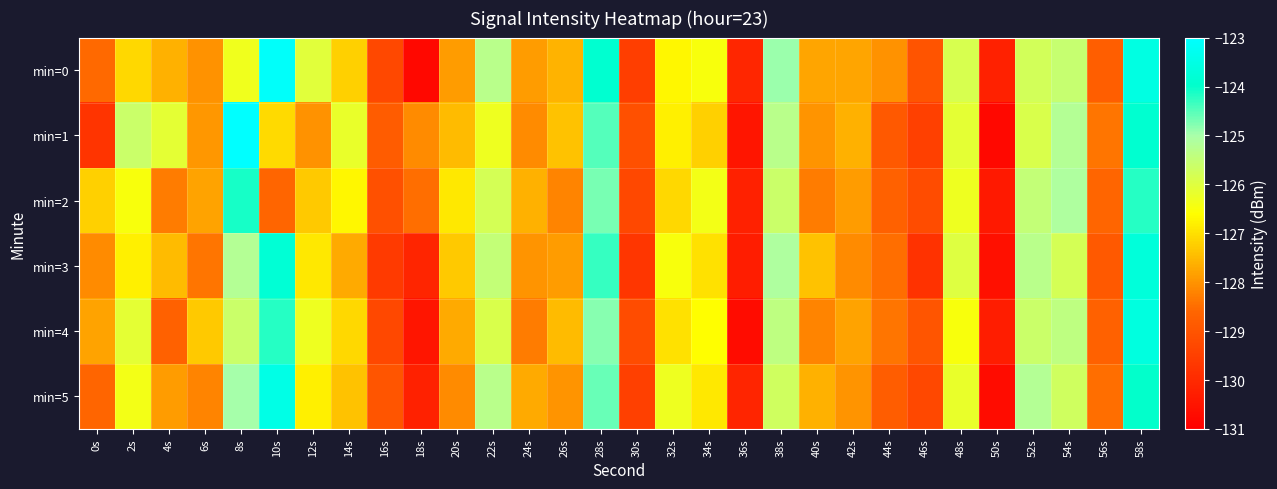

At how many categories does at least one series exceed -130?

28